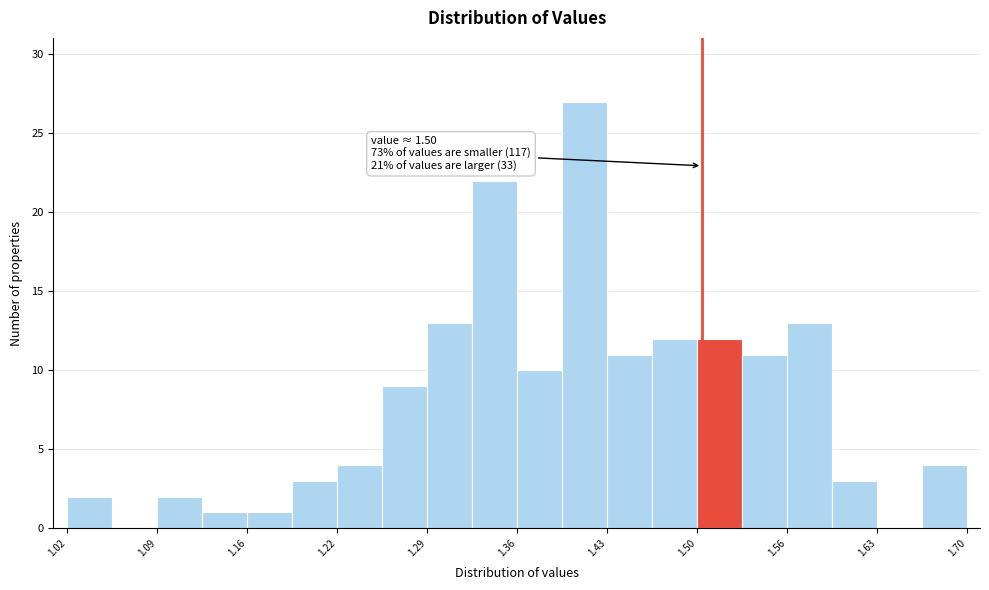

Around what value on the x-axis is the tallest bar? Give the approximate position of its centre, as read against the axis.

1.41